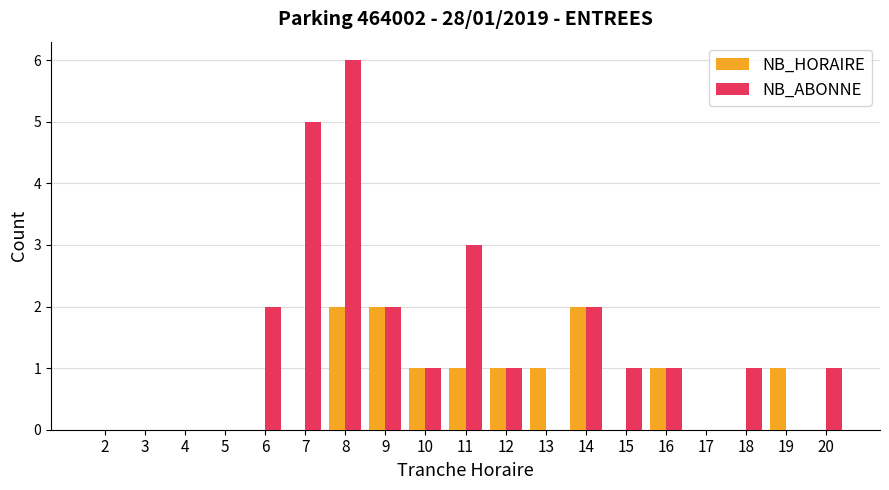

Which series has the widest spread of values?

NB_ABONNE